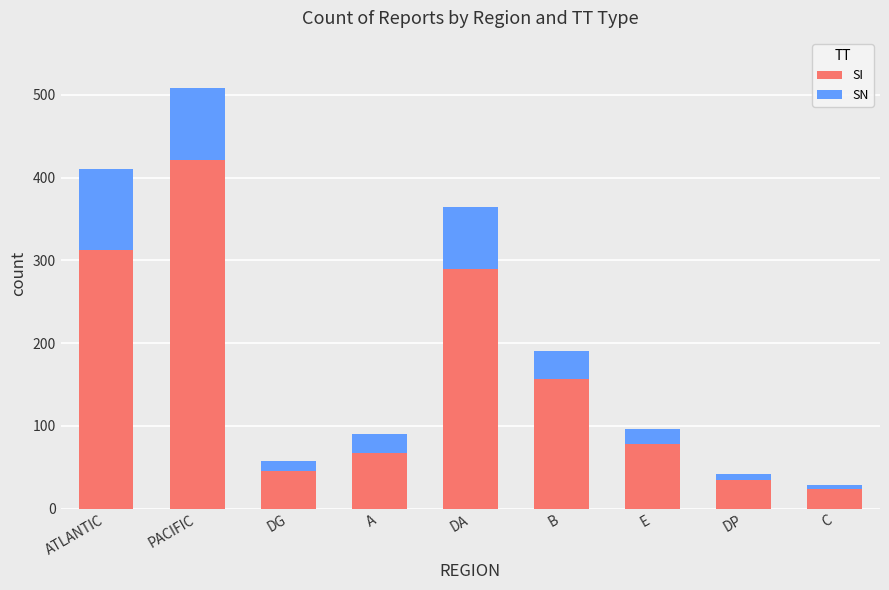

What is the difference between the maximum and second lowest values in the SI series?

387